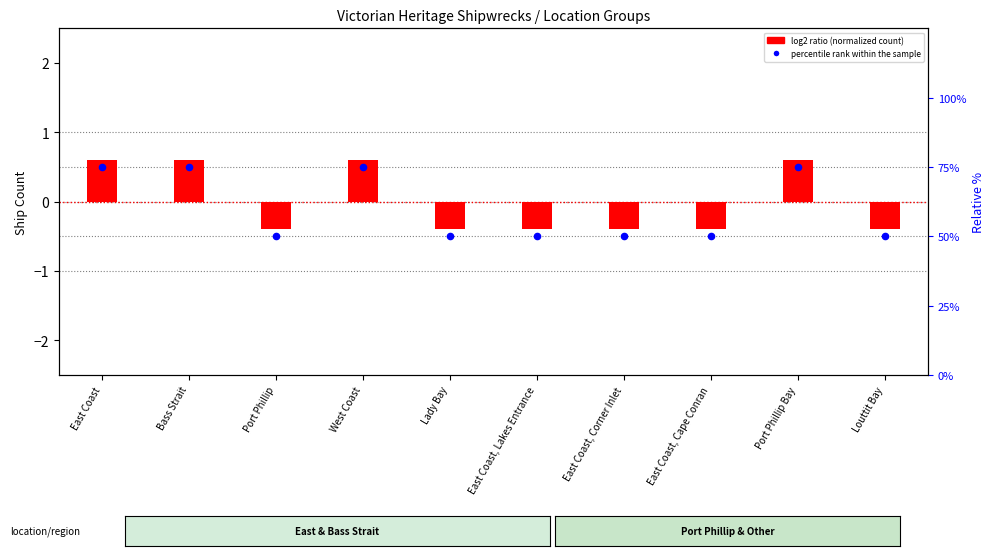

Which series contains the highest Y value?

percentile rank within the sample